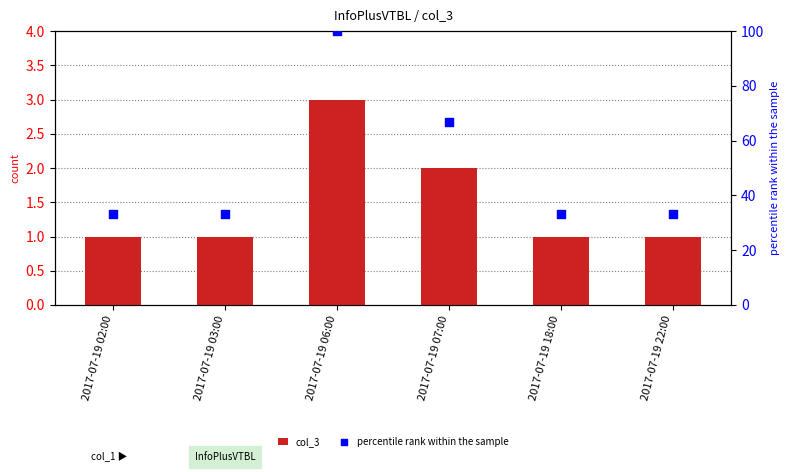

At how many categories does at least one series exceed 21?

6